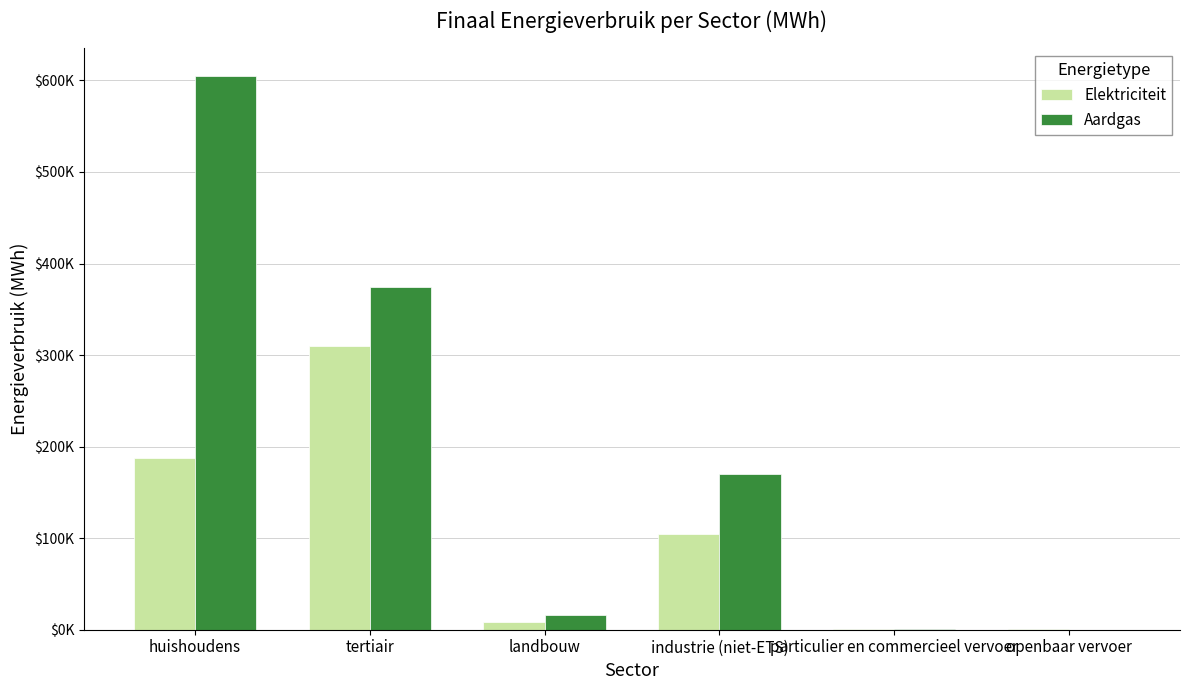

What are all the series names shown in the legend?

Elektriciteit, Aardgas